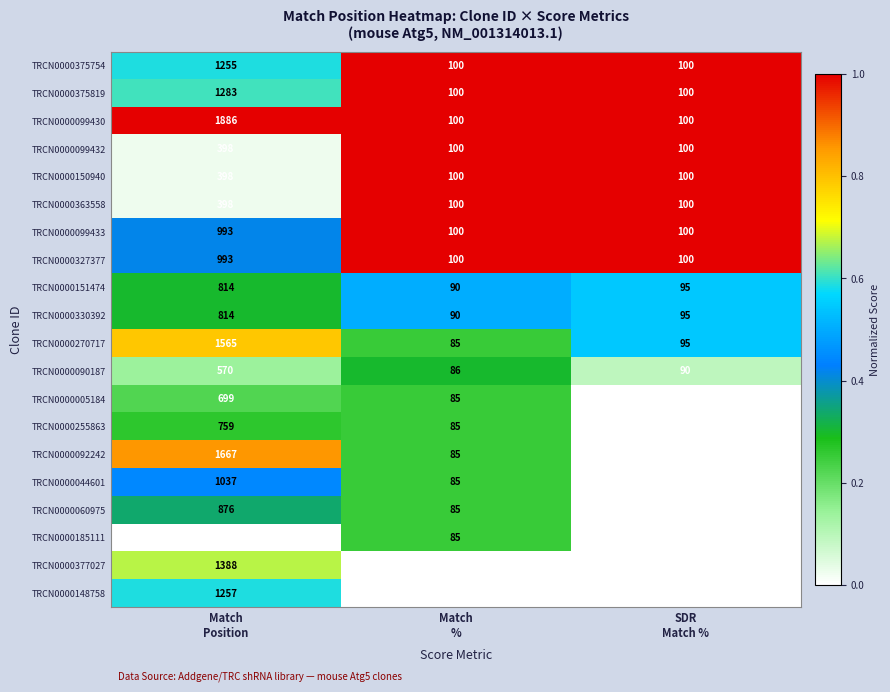

What is the maximum value shown in the chart?

1886